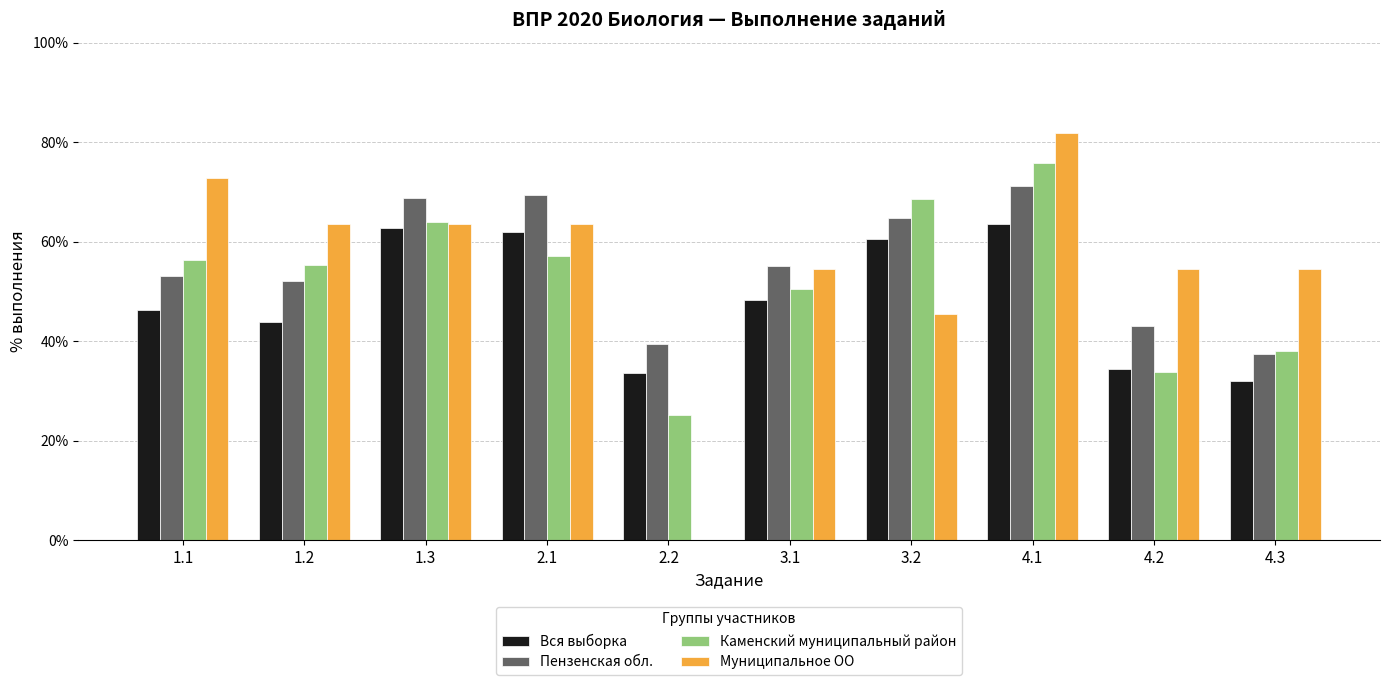

What is the sum of all Пензенская обл. values?

554.1